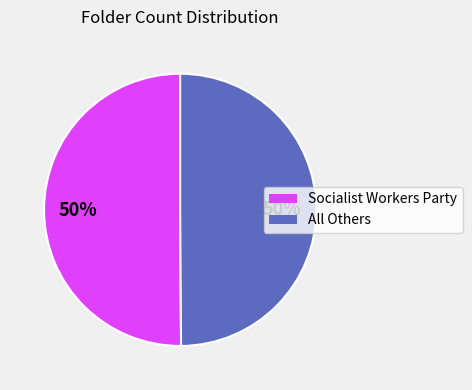

Count the number of slices in the pie.

2